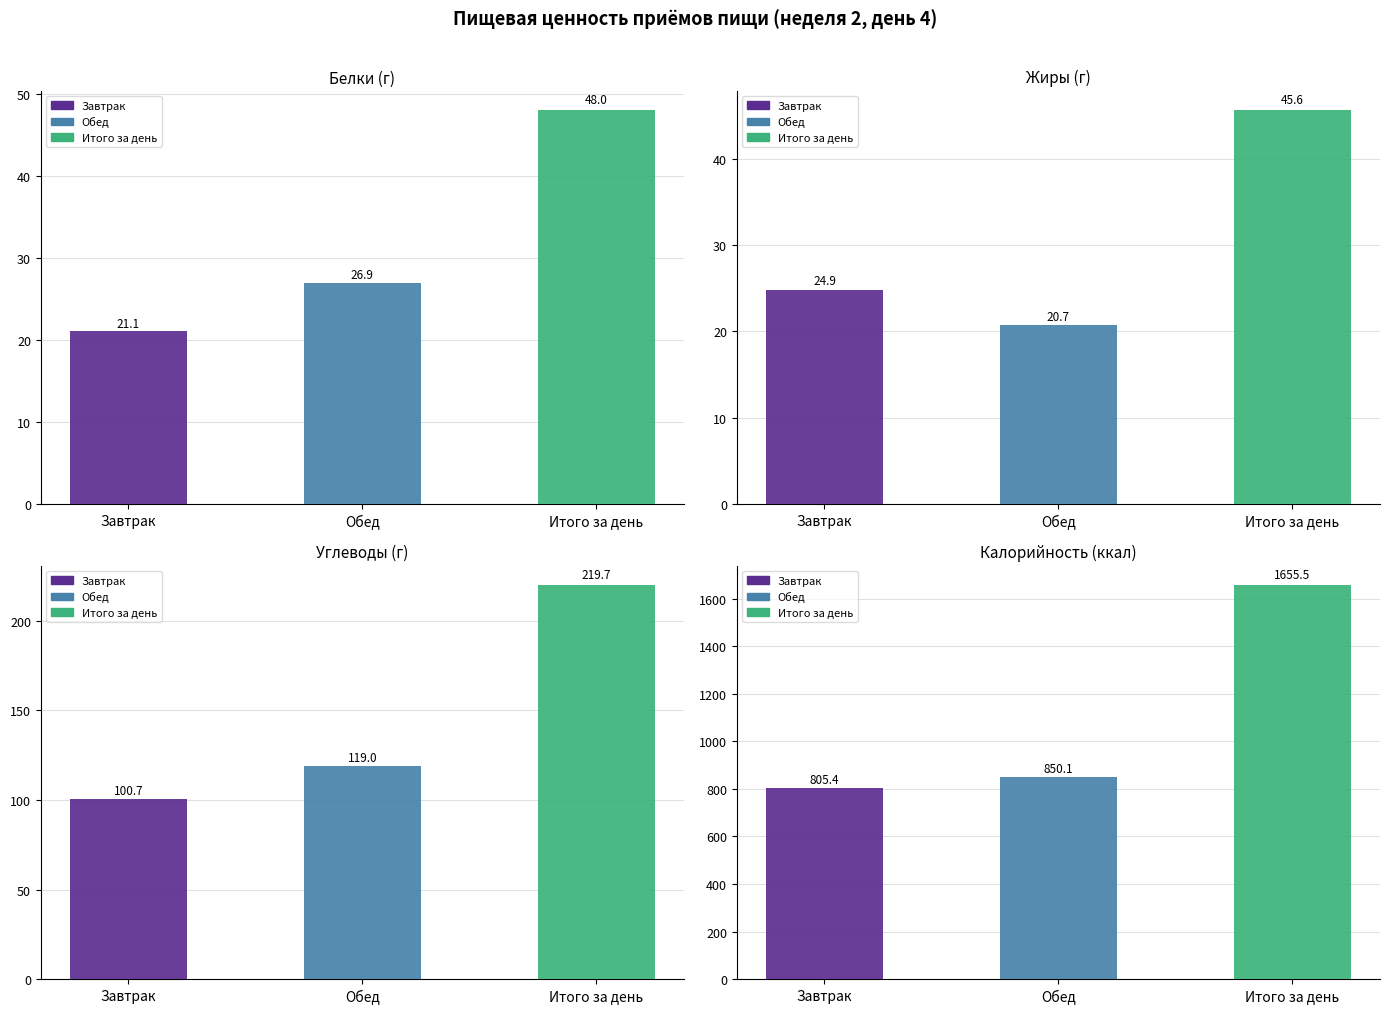

What is the average value of the Жиры series?

30.4